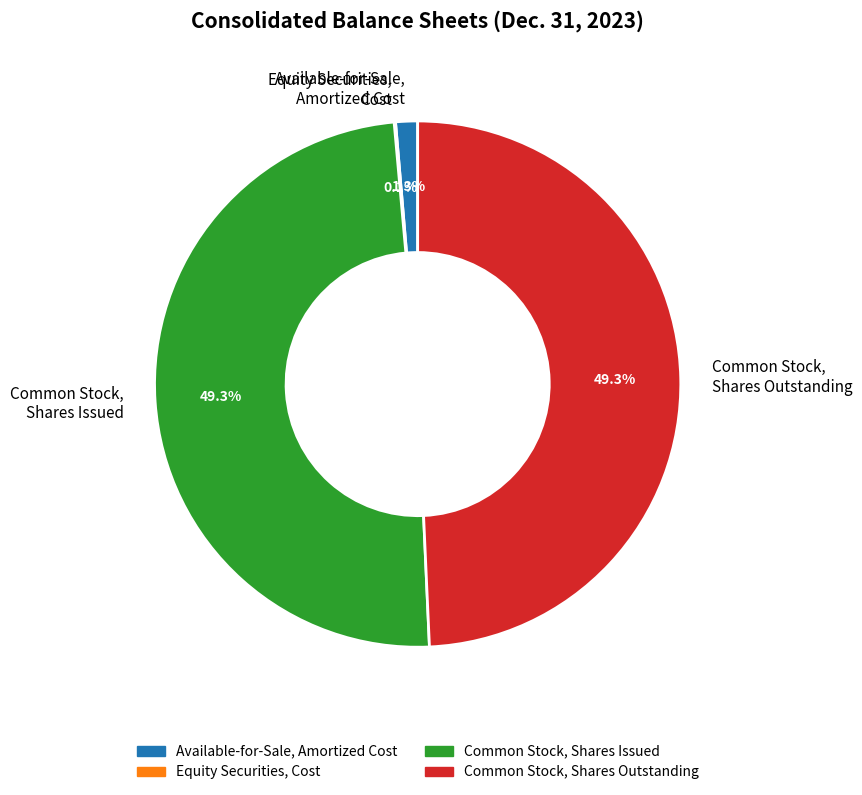

Does Available-for-Sale, Amortized Cost represent more than half of the total?

No